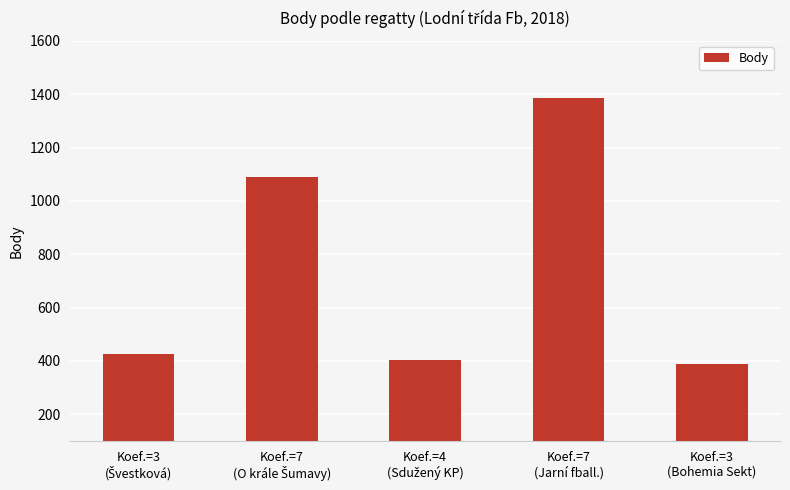

What is the change in value from Koef.=7
(Jarní fball.) to Koef.=3
(Bohemia Sekt)?

-998